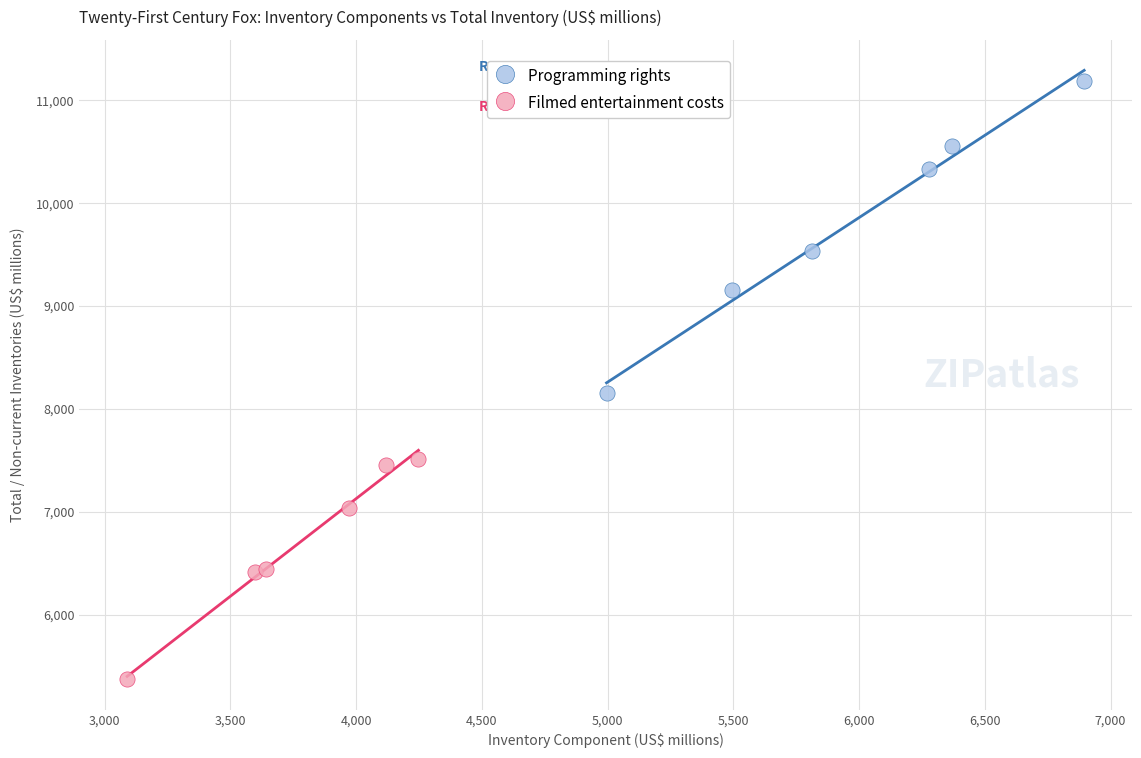

Which series reaches the maximum Y coordinate?

Programming rights